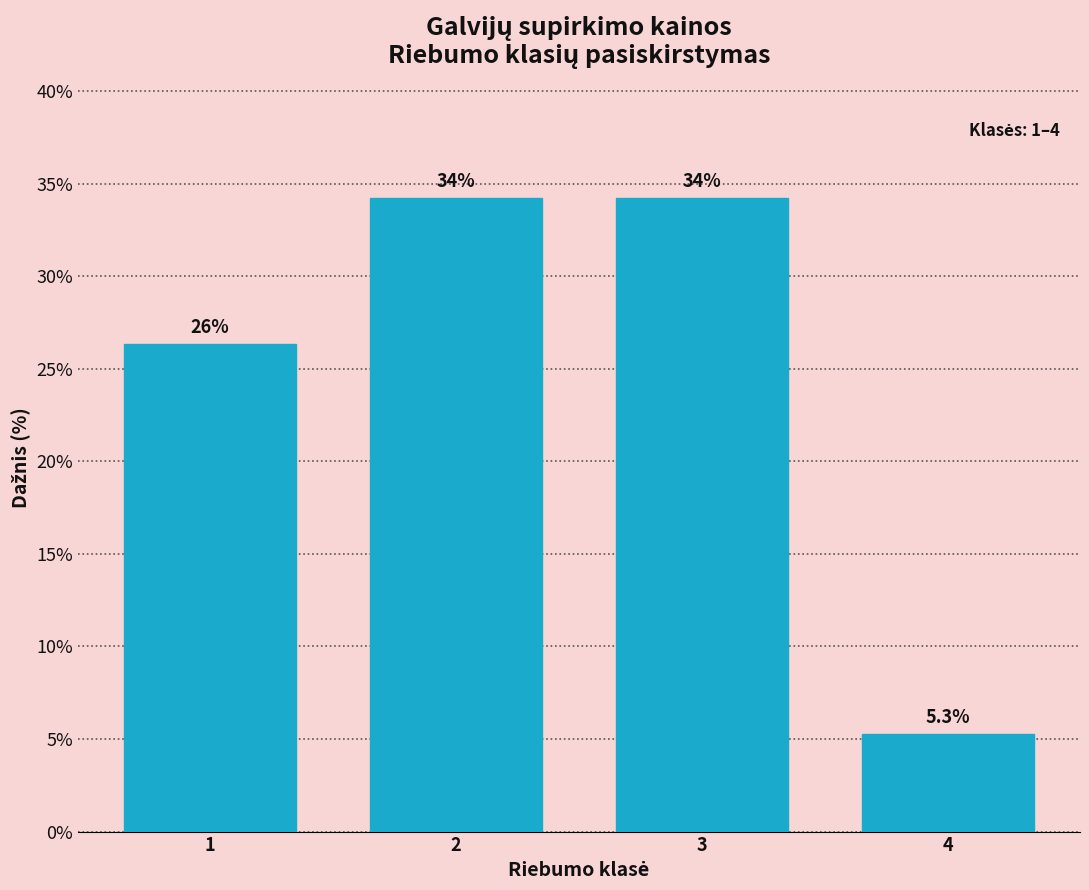

Are the bars horizontal?

No